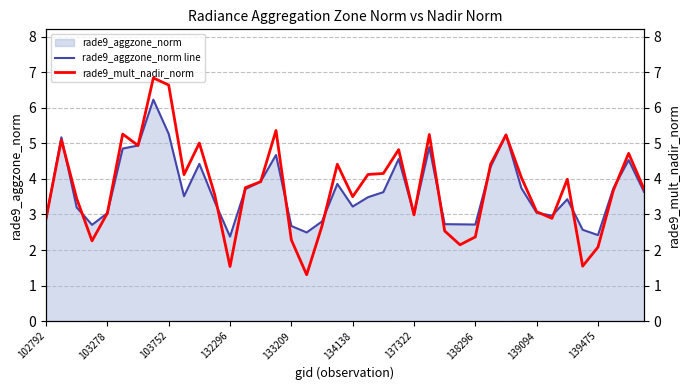

Is it true that rade9_aggzone_norm line equals 3.0 at 139094?

True